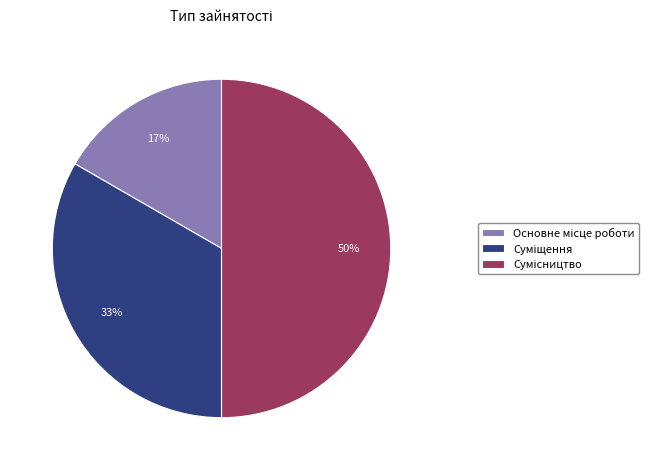

How many slices are in this pie chart?

3